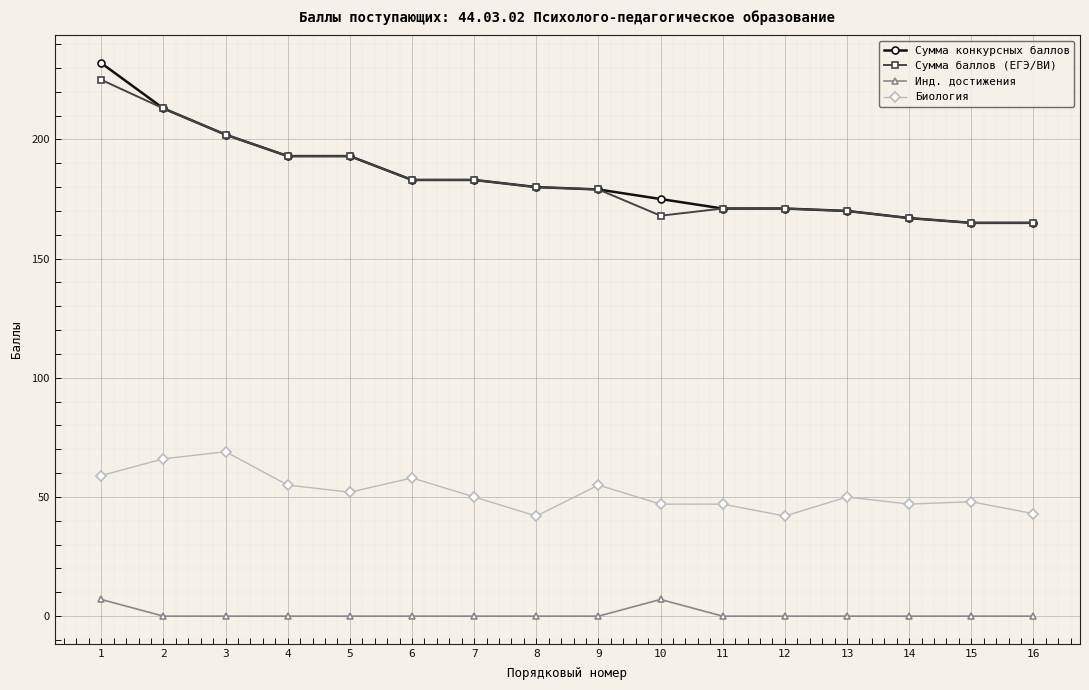

Count the Инд. достижения values in the range 0 to 1.

14